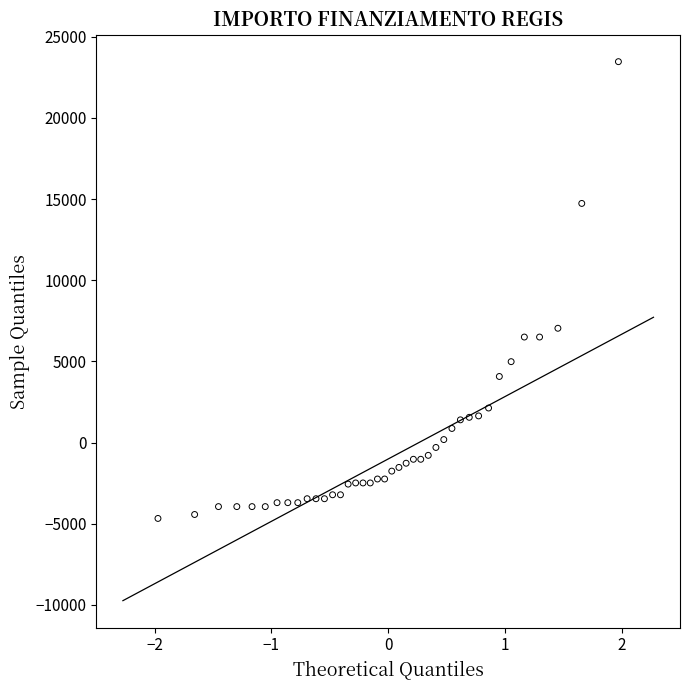

What is the range of Y values (max minus min)?

28148.0